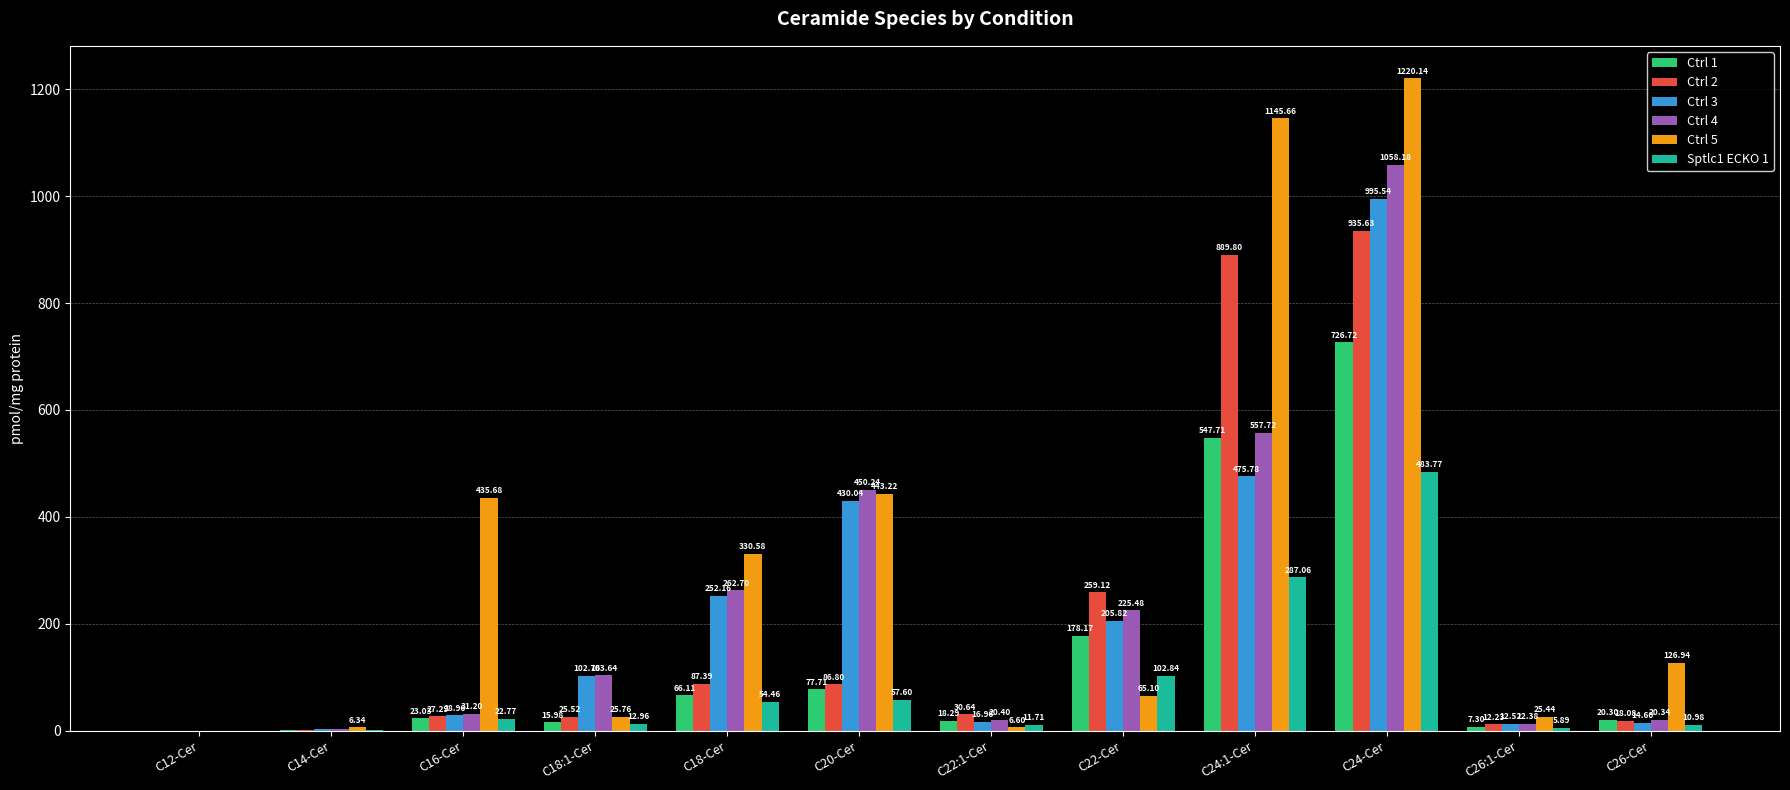

How many groups of bars are there?

12